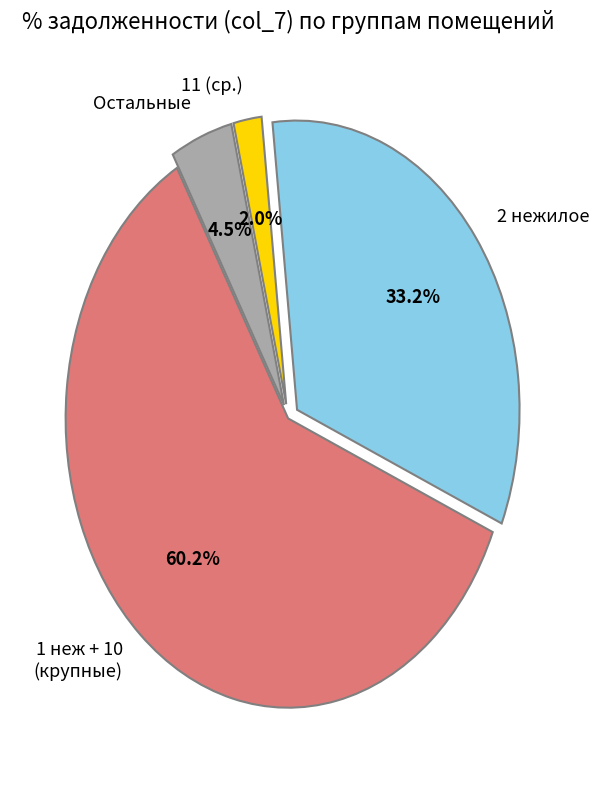

Do Остальные and 1 неж + 10 (крупные) together represent more than half of the pie?

Yes